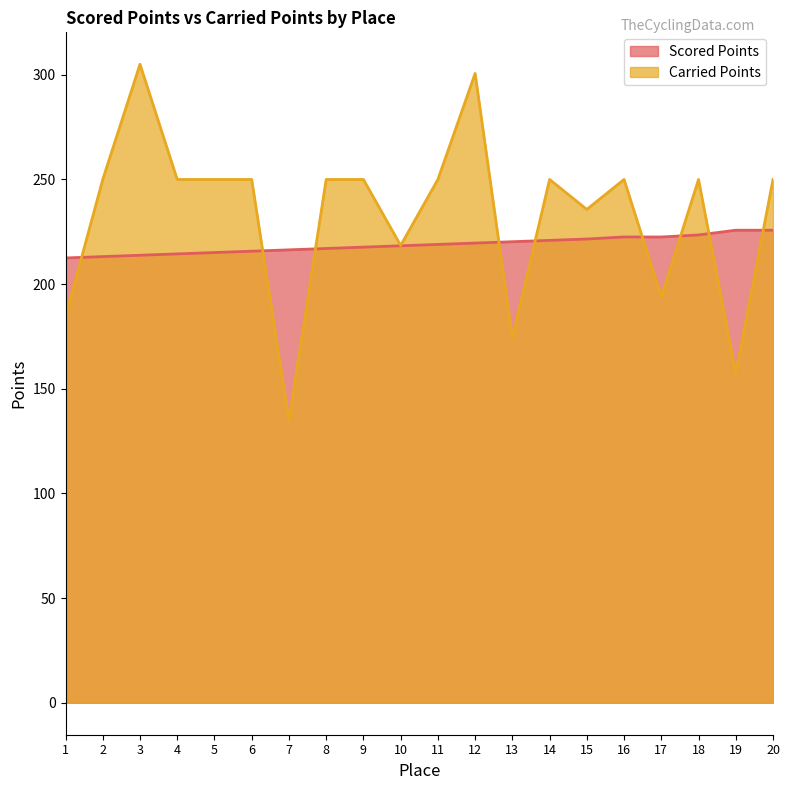

Reading left to right, list all the values displayed in this chart.

Scored Points: 212.5	213.1	213.8	214.4	215.1	215.7	216.4	217.0	217.7	218.3	219.0	219.6	220.3	220.9	221.6	222.5	222.5	223.5	225.8	225.8
Carried Points: 184.5	250.0	305.0	250.0	250.0	250.0	134.8	250.0	250.0	218.5	250.0	300.7	174.4	250.0	235.7	250.0	193.9	250.0	157.4	250.0